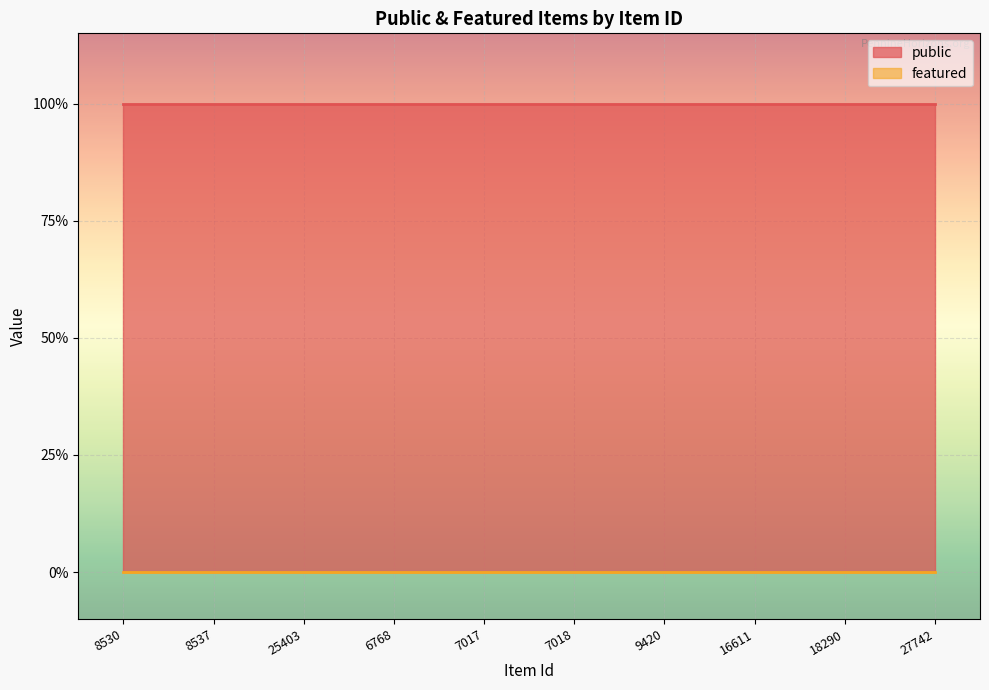

True or false: public and featured intersect in this chart.

False